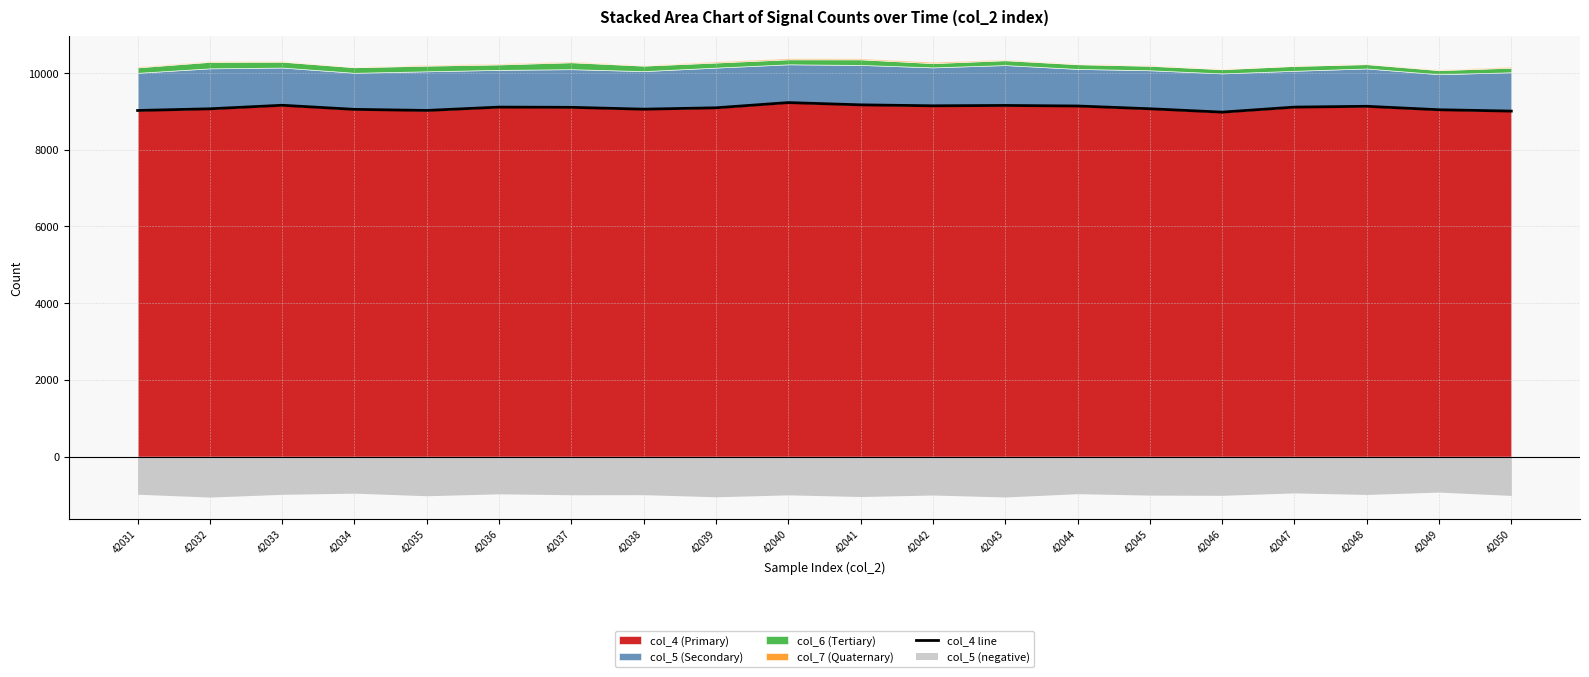

At which category does the data reach its first local valley?

42035